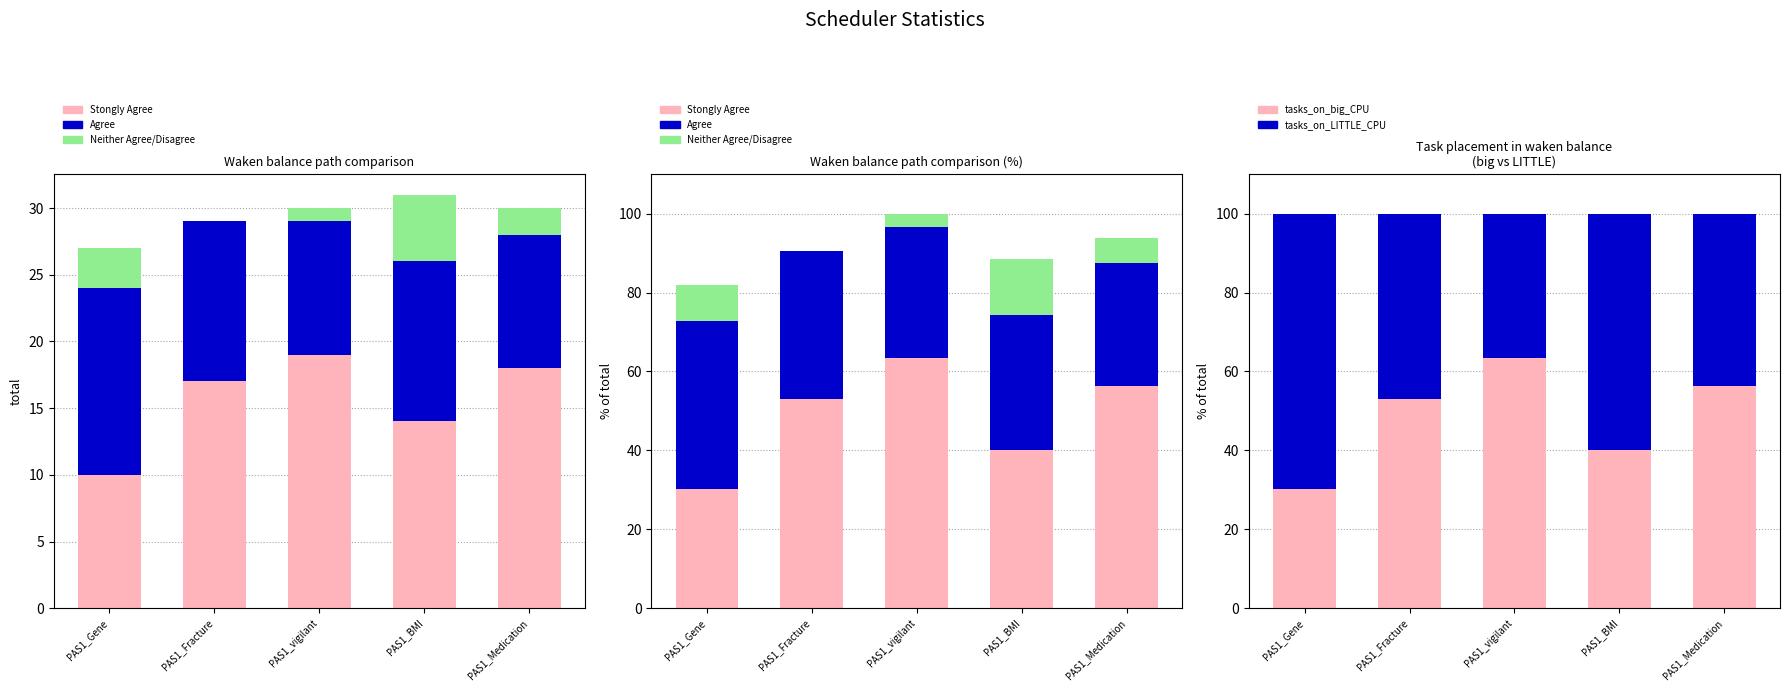

What is the difference between the highest and lowest values at PAS1_Medication?

50.0